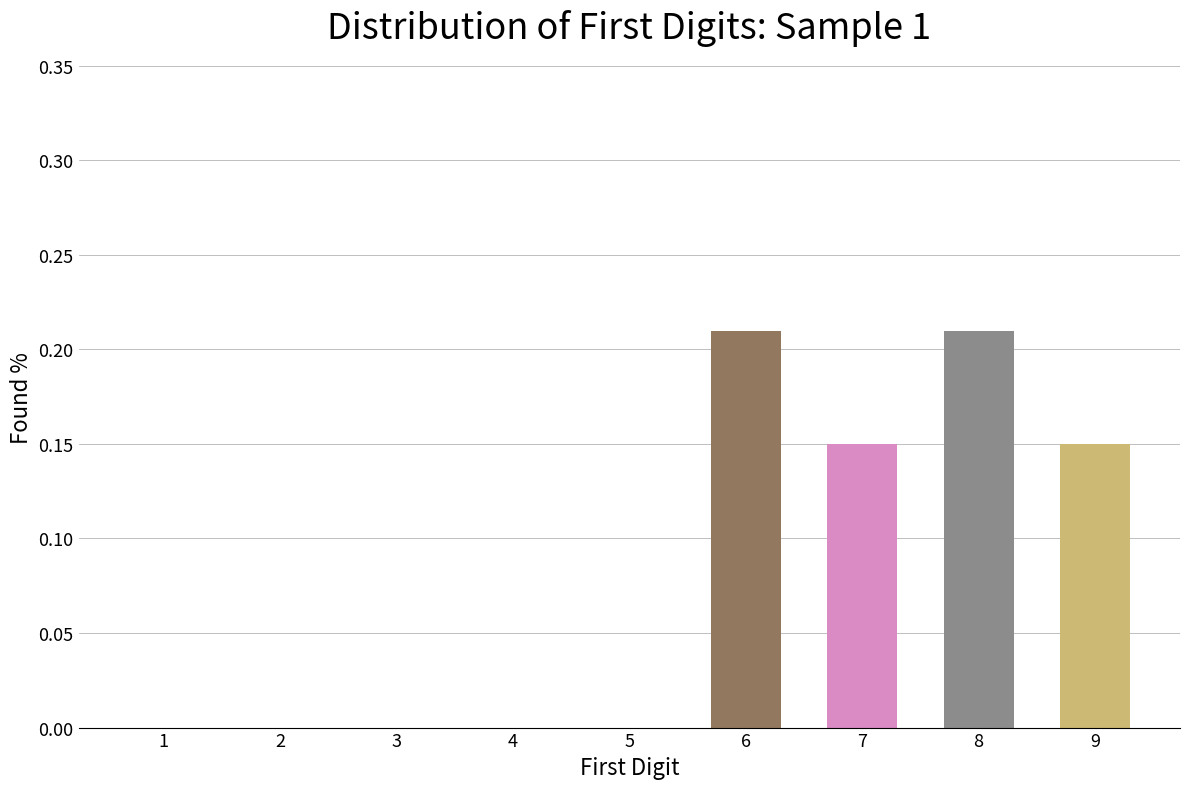

Count the number of data series in this chart.

1